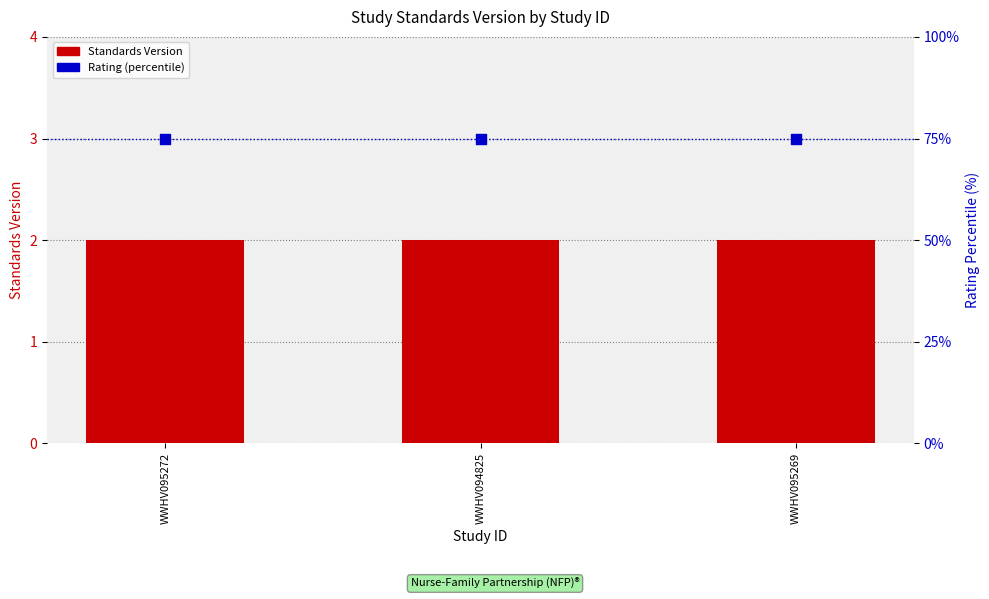

Which series contains the lowest Y value?

Standards Version